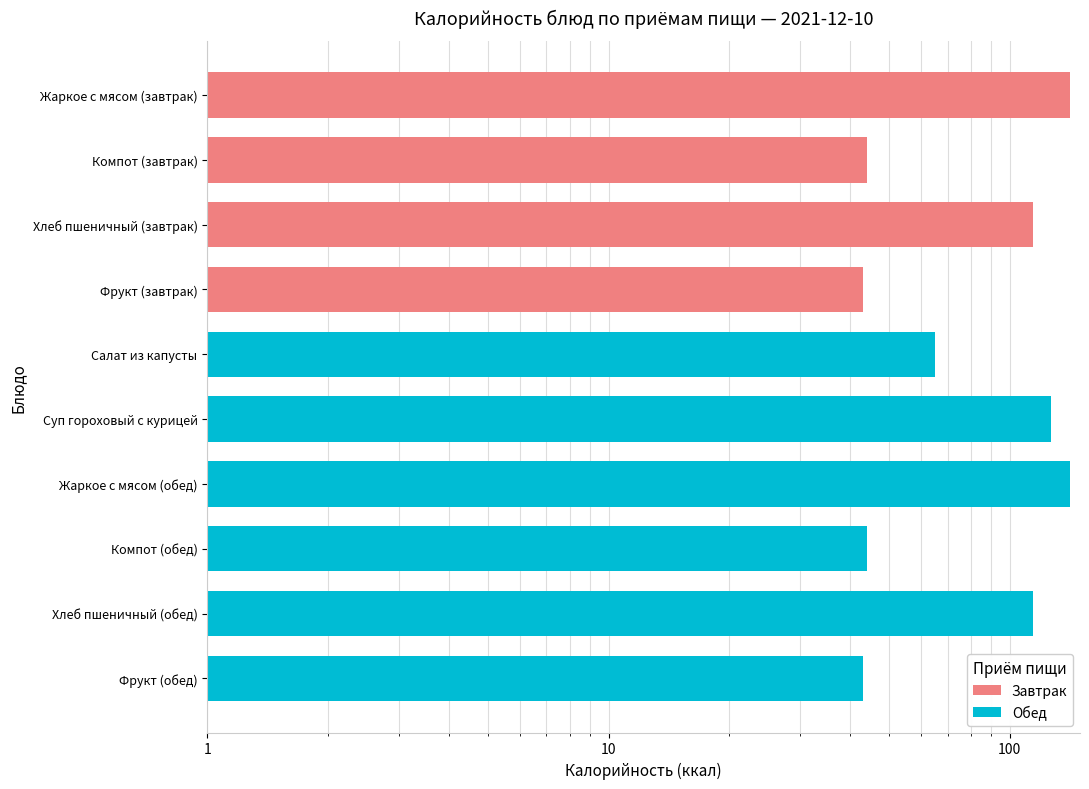

What is the change in value from Салат из капусты to Фрукт (обед)?

-22